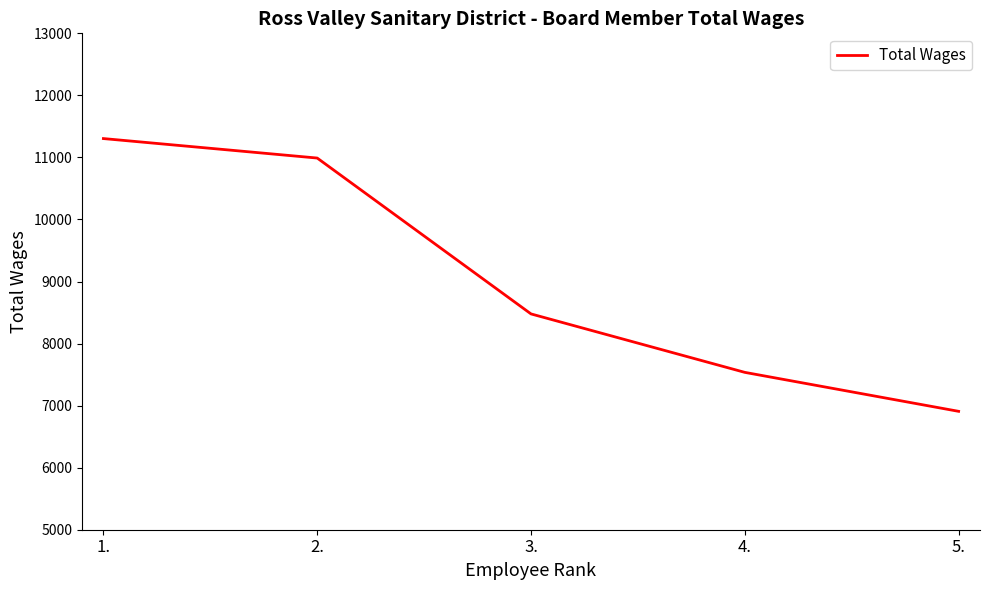

True or false: the data shows 3137 at 1..

False